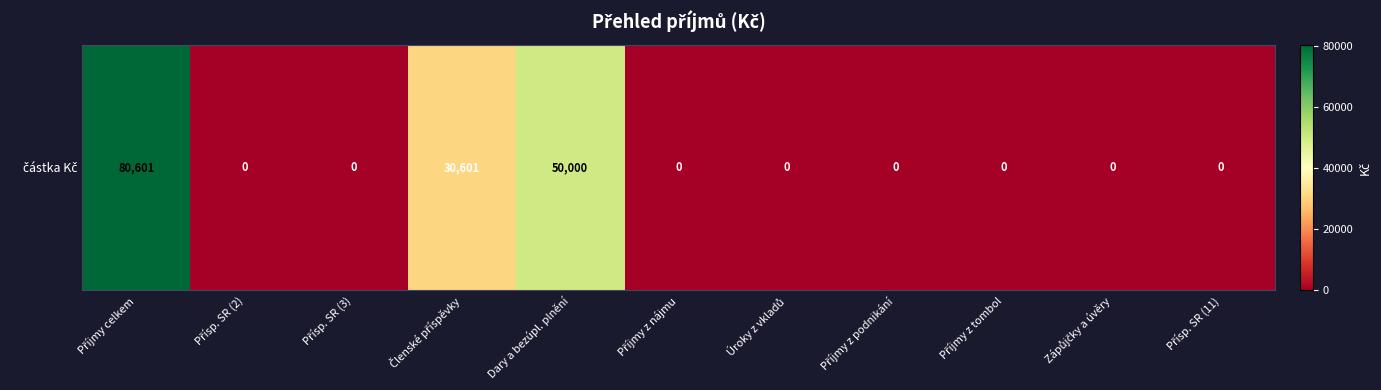

What is the sum of the values at Přísp. SR (11) and Členské příspěvky?

30601